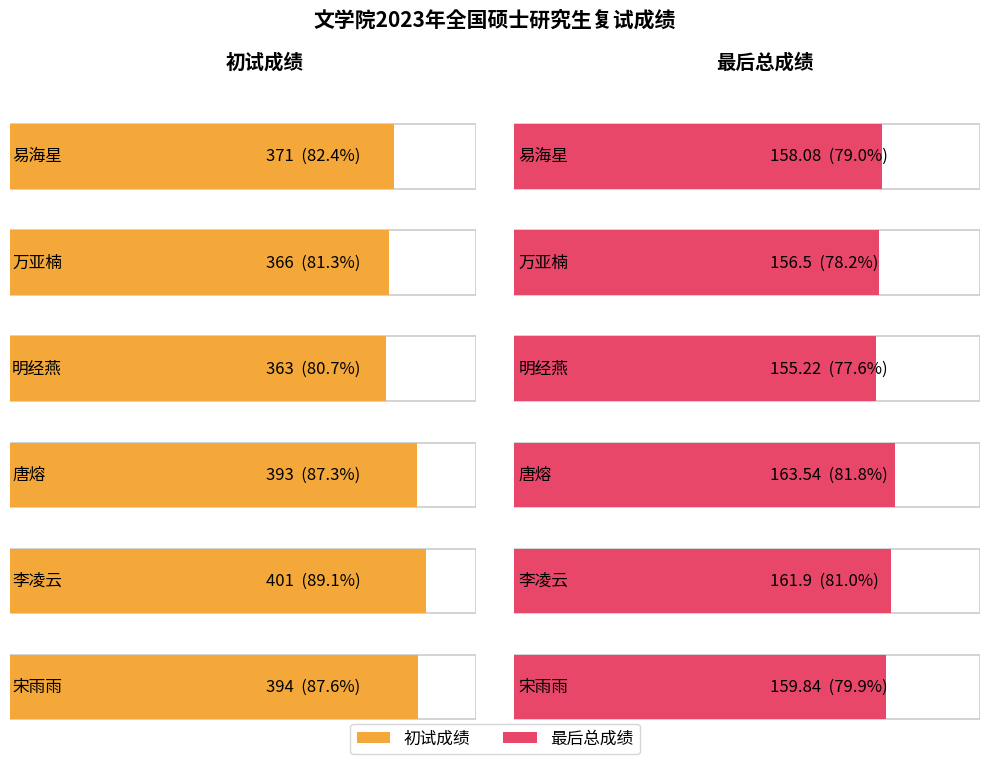

Between 明经燕 and 李凌云, which is larger?

李凌云